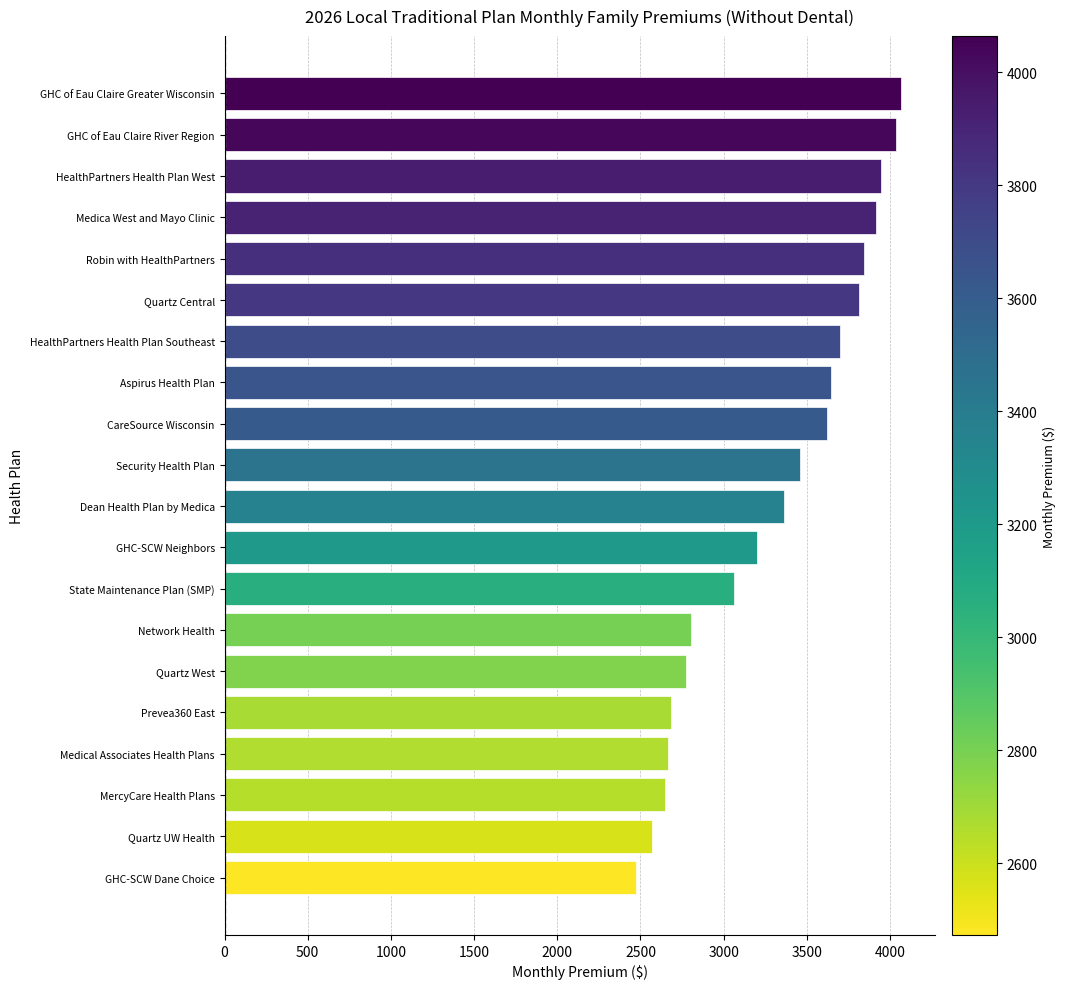

What is the sum of the values at Quartz UW Health and GHC of Eau Claire River Region?

6605.6